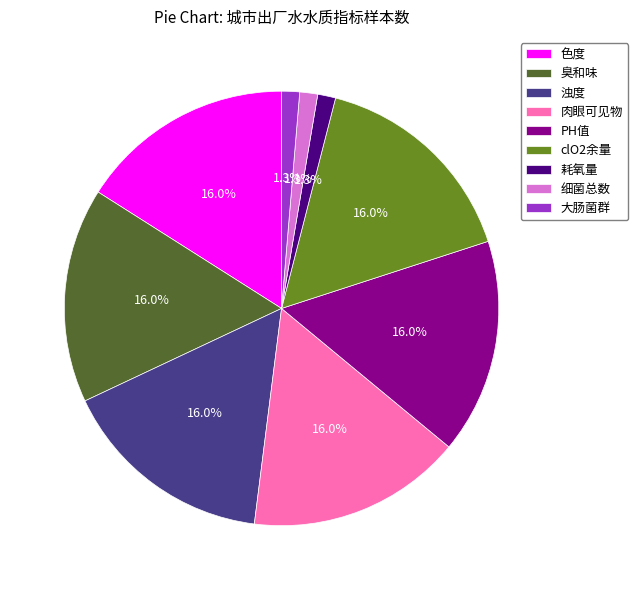

Combined, do 浊度 and clO2余量 account for over 50%?

No